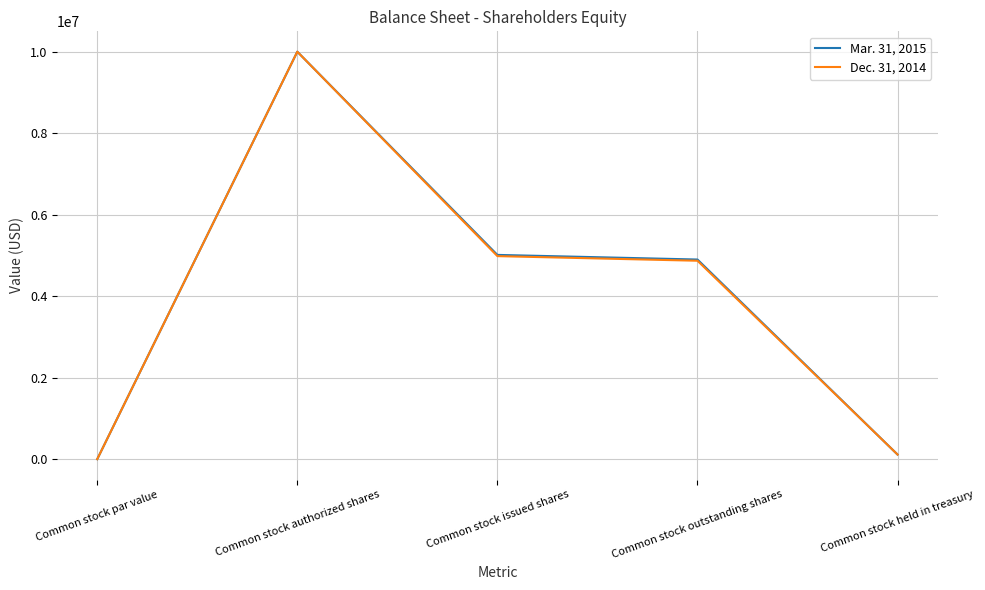

What is the greatest value displayed?

10000000